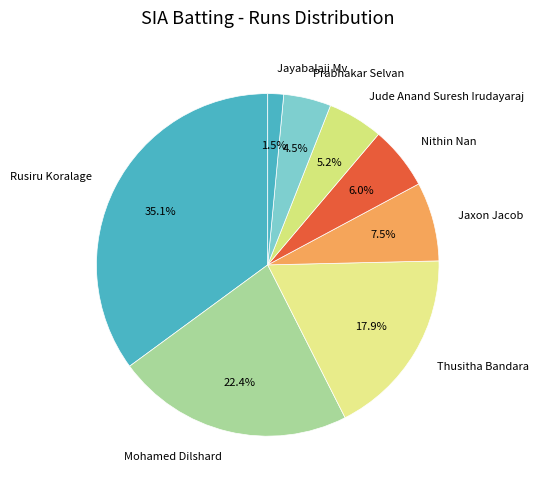

To the nearest percent, what is the difference between the largest and smallest slice percentages?

34%